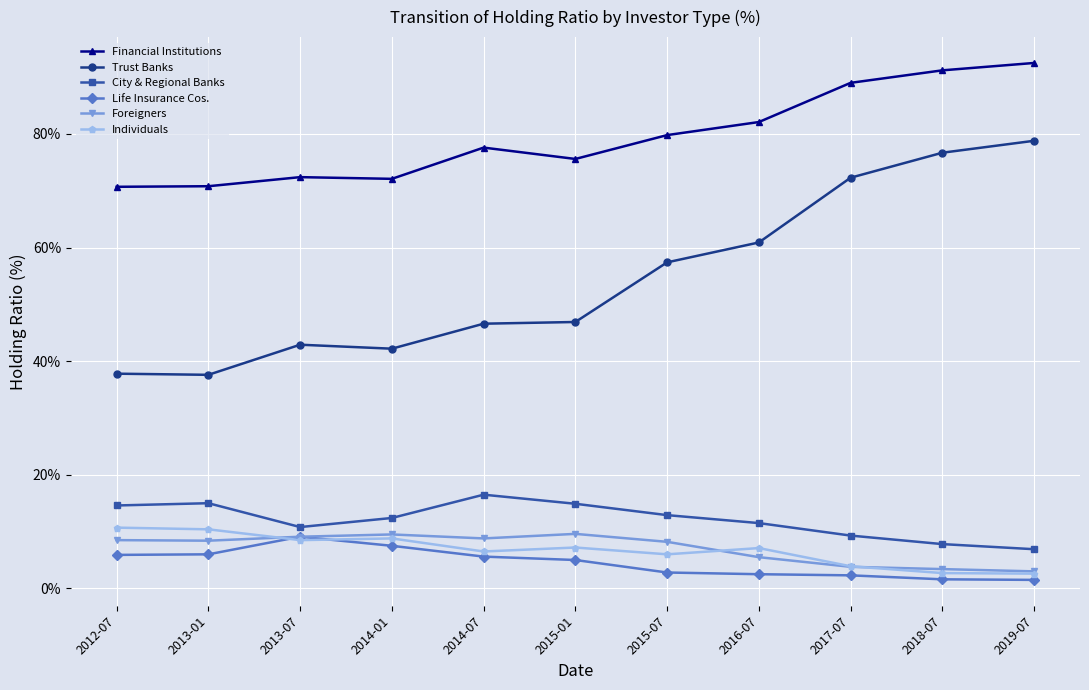

How many interior local valleys does the City & Regional Banks series have?

1